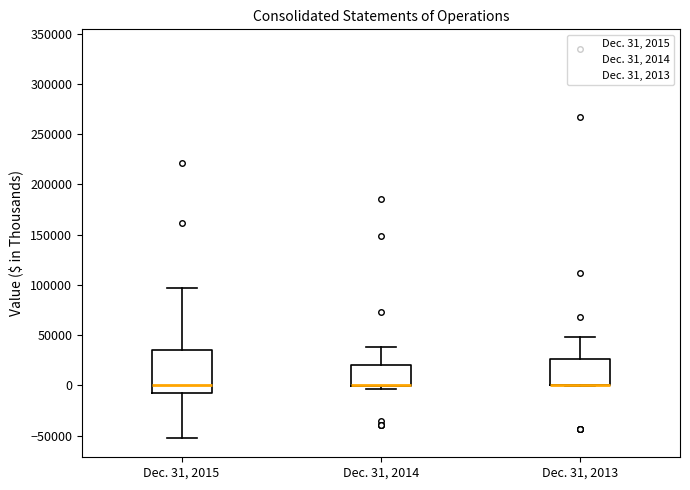

Reading left to right, transcribe this box plot: for each box, give where its median line is, the range the box spans, and where its two whiskers end, as read against the y-axis. The values are not printed on the chart, so give them approximately, as read against the axis.

Dec. 31, 2015: median 0, box -5000 to 35000, whiskers -50000 to 95000
Dec. 31, 2014: median 0 (drawn on the box's lower edge), box 0 to 20000, whiskers -5000 to 40000
Dec. 31, 2013: median 0 (drawn on the box's lower edge), box 0 to 25000, whiskers 0 to 50000